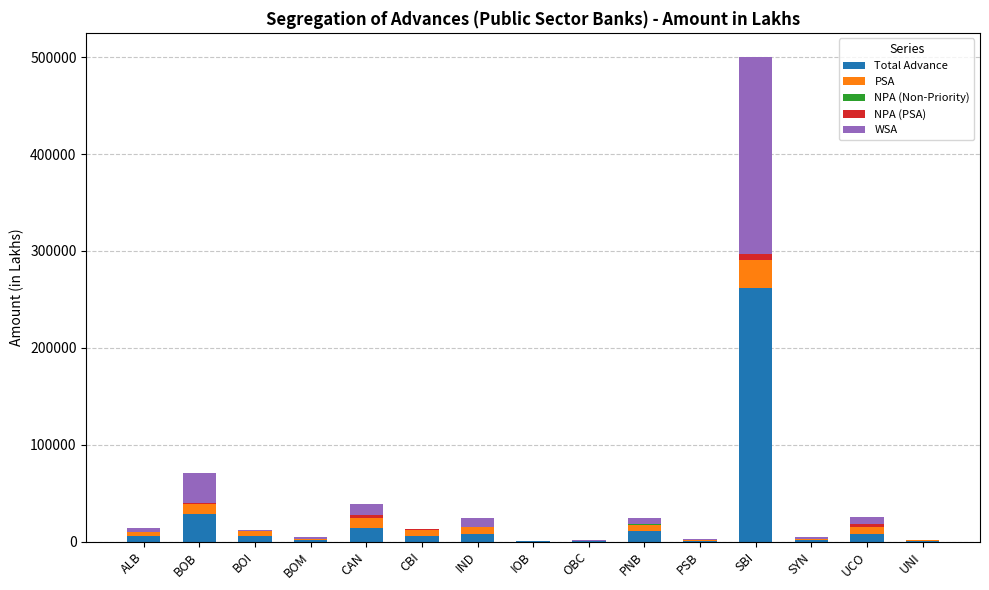

At which category is the sum across all series the highest?

SBI